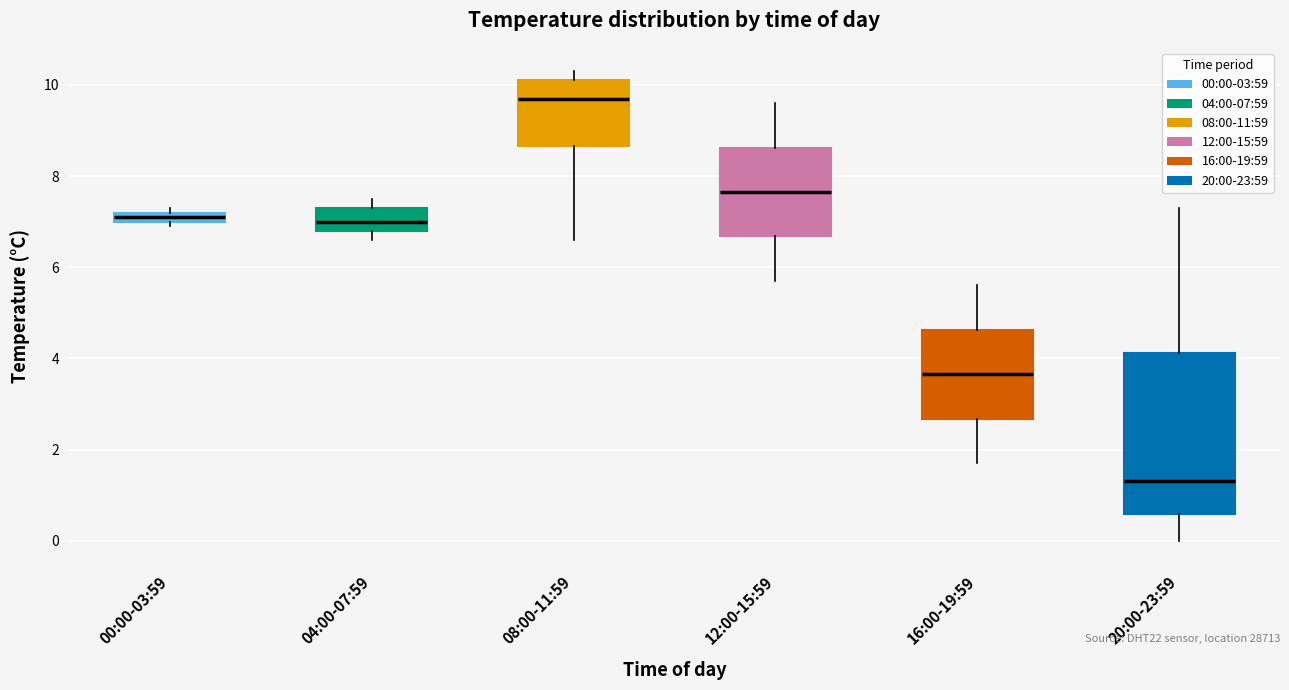

Which box is the tallest, from its lower edge to its upper edge?

20:00-23:59